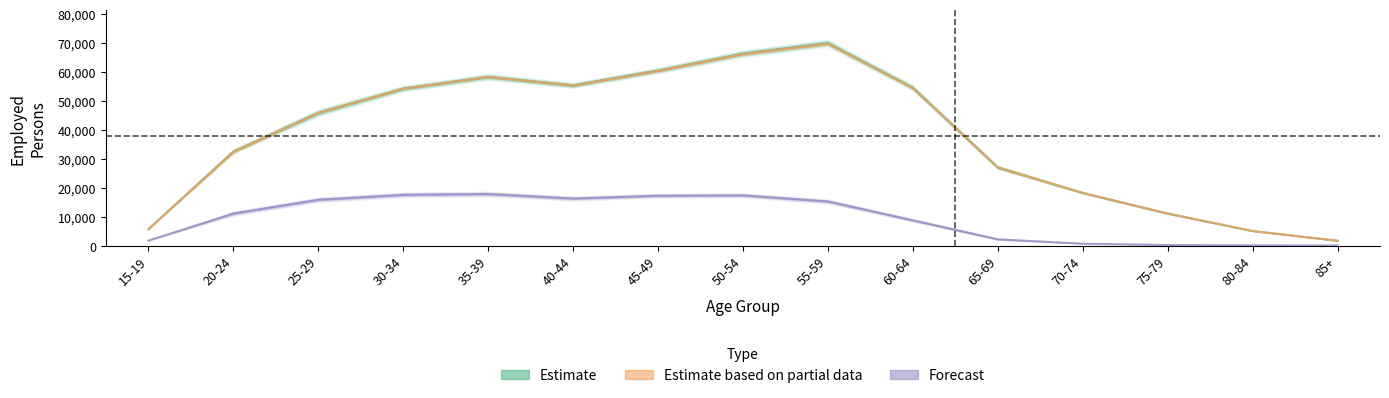

At which category is the sum across all series the highest?

55-59